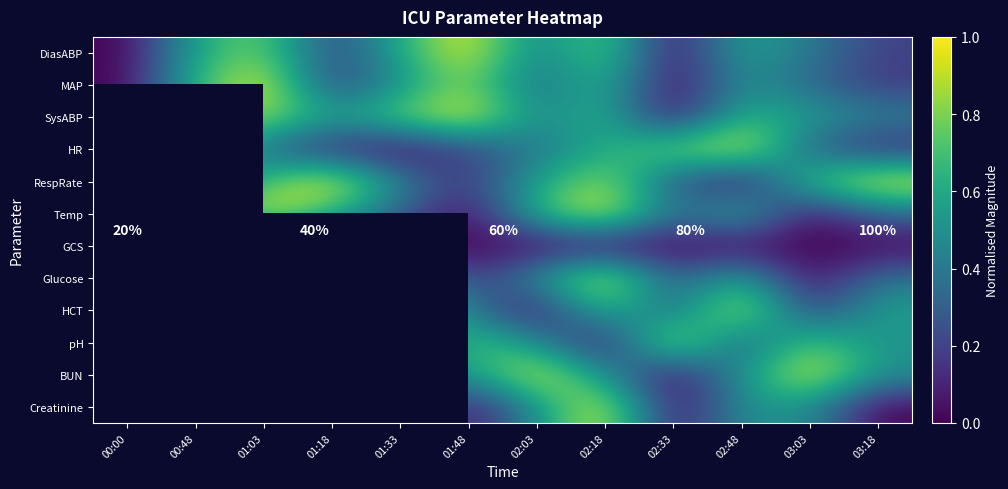

List the labels in order of DiasABP value, largest first.

01:48, 01:03, 02:18, 00:48, 01:33, 02:48, 02:03, 03:03, 01:18, 03:18, 00:00, 02:33